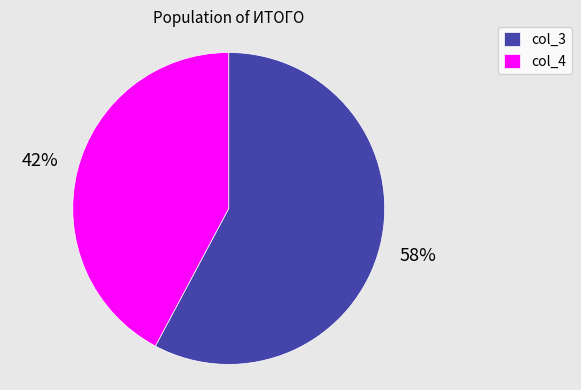

True or false: col_4 accounts for 12% of the total.

False